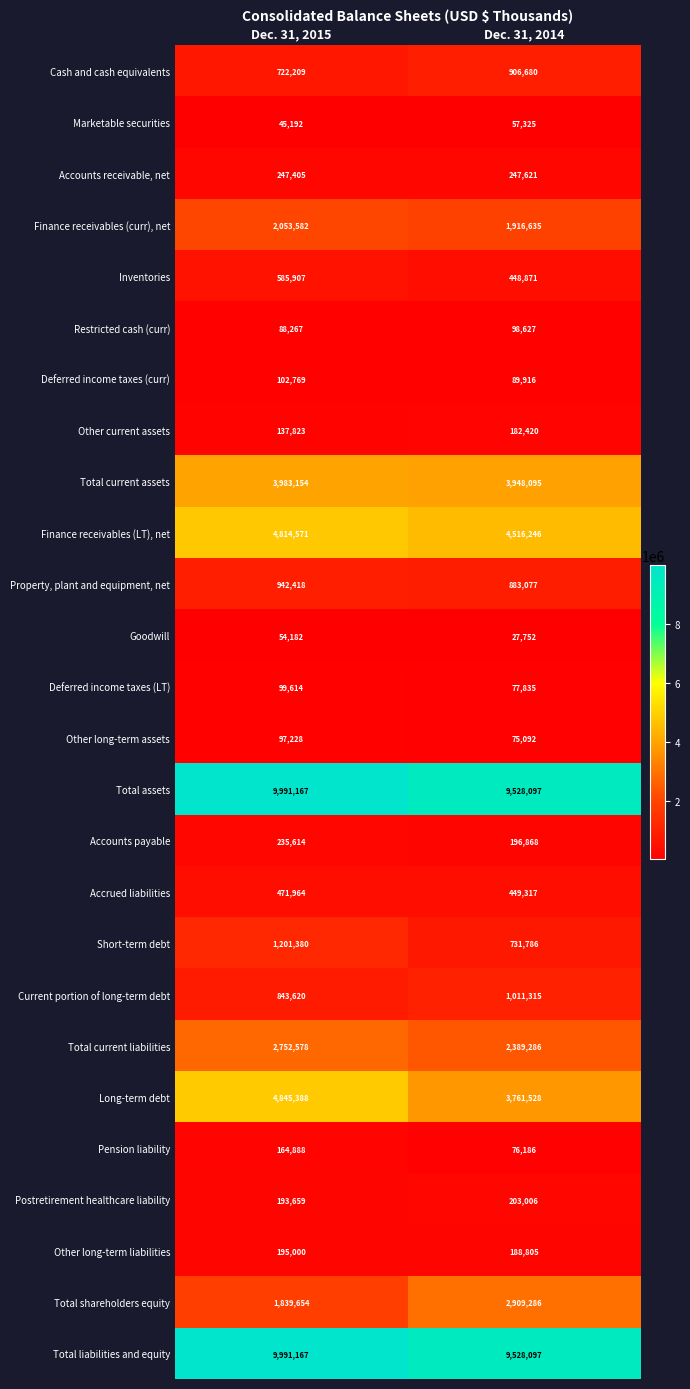

How many distinct data groups are displayed?

26